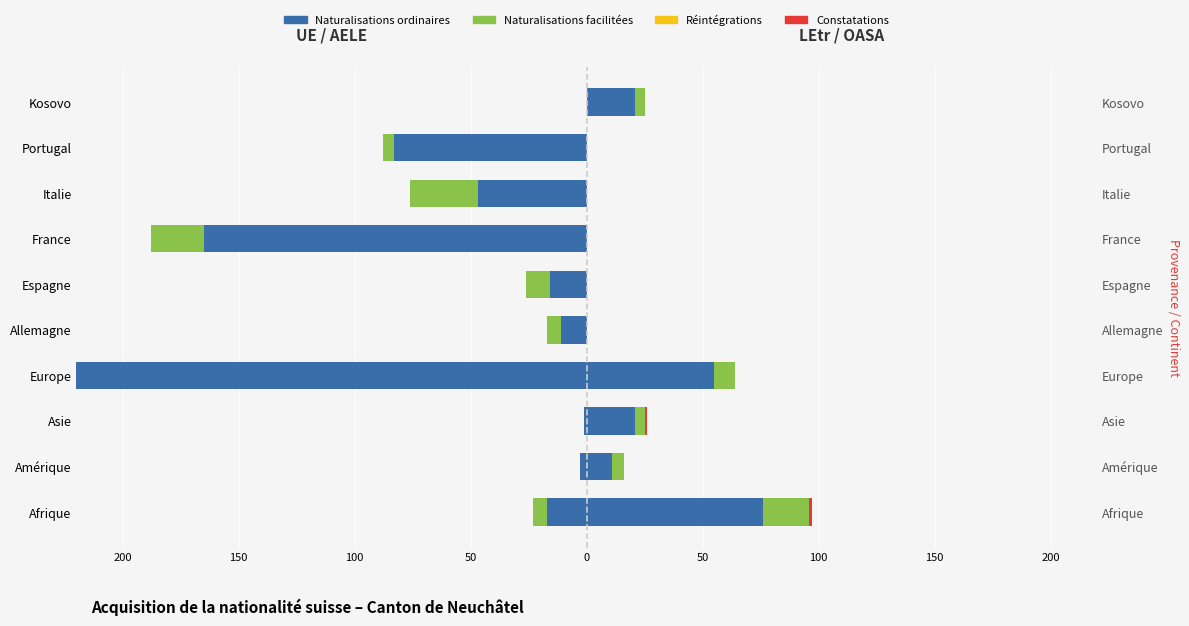

What is the difference between the maximum and second lowest values in the Constatations (LEtr) series?

1.0